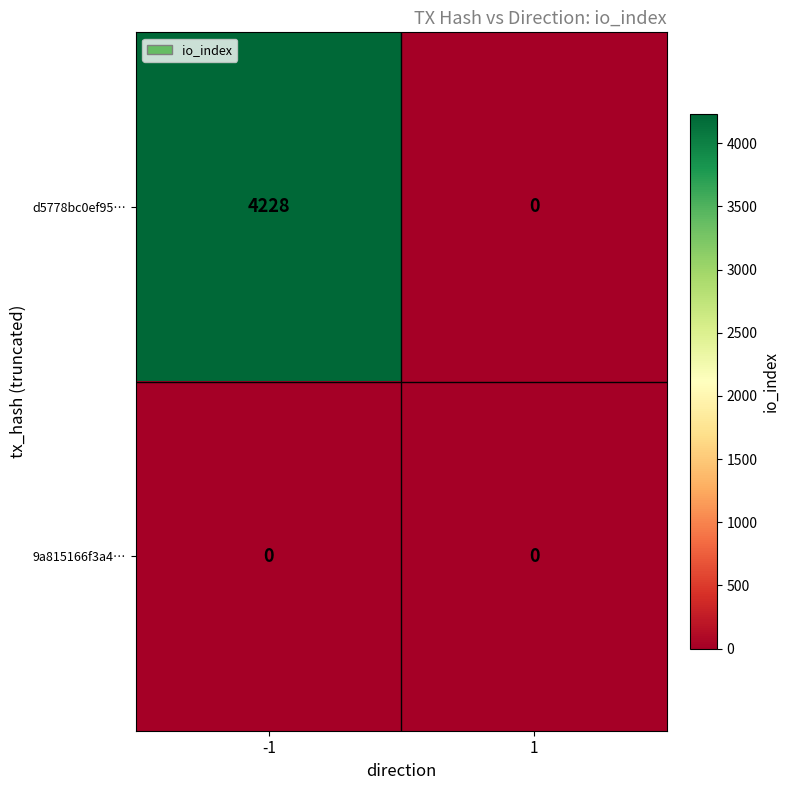

Reading left to right, transcribe all the data shown in this chart.

d5778bc0ef95…: -1=4228	1=0
9a815166f3a4…: -1=0	1=0